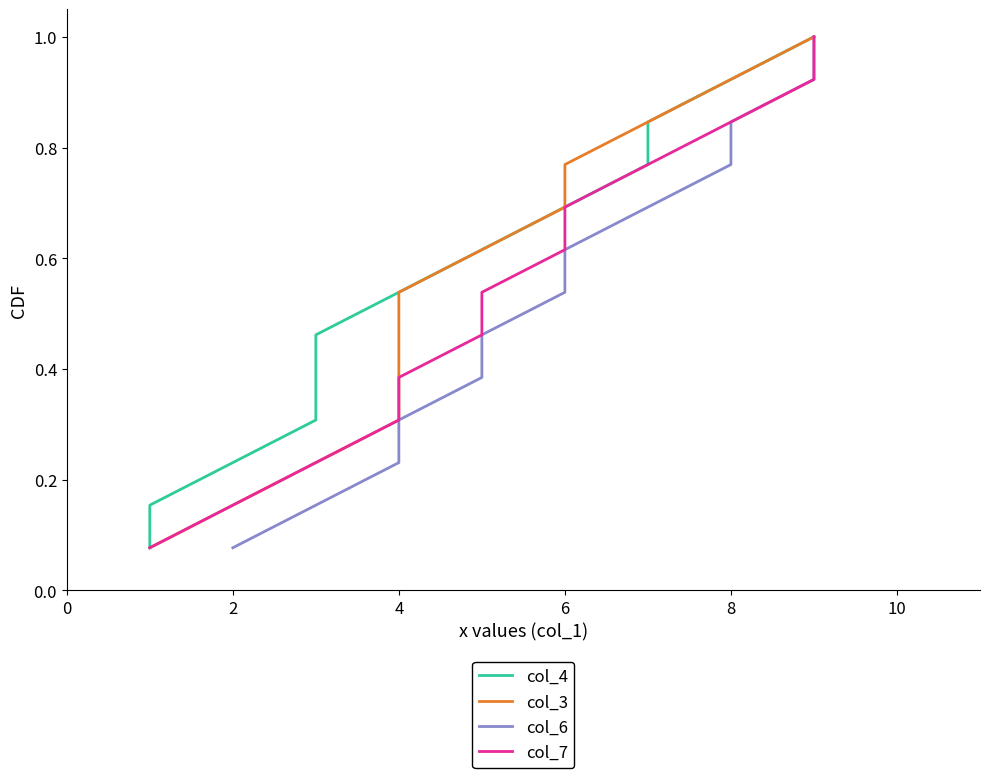

Is it true that col_6 equals 1.8 at 12?

False